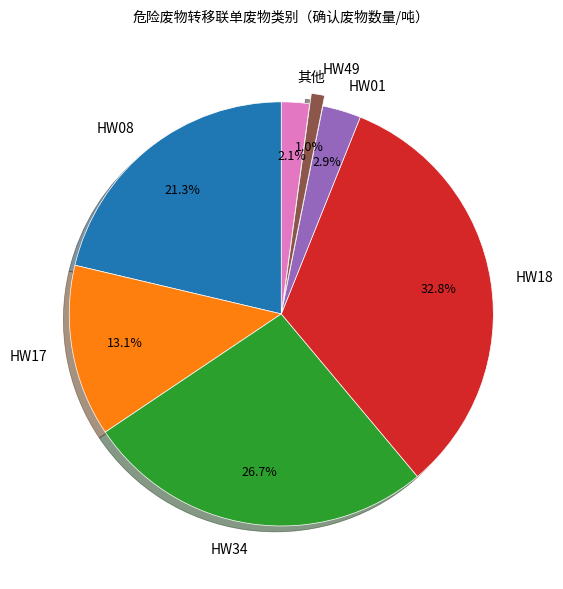

What percentage is the HW49 slice, to the nearest percent?

1%